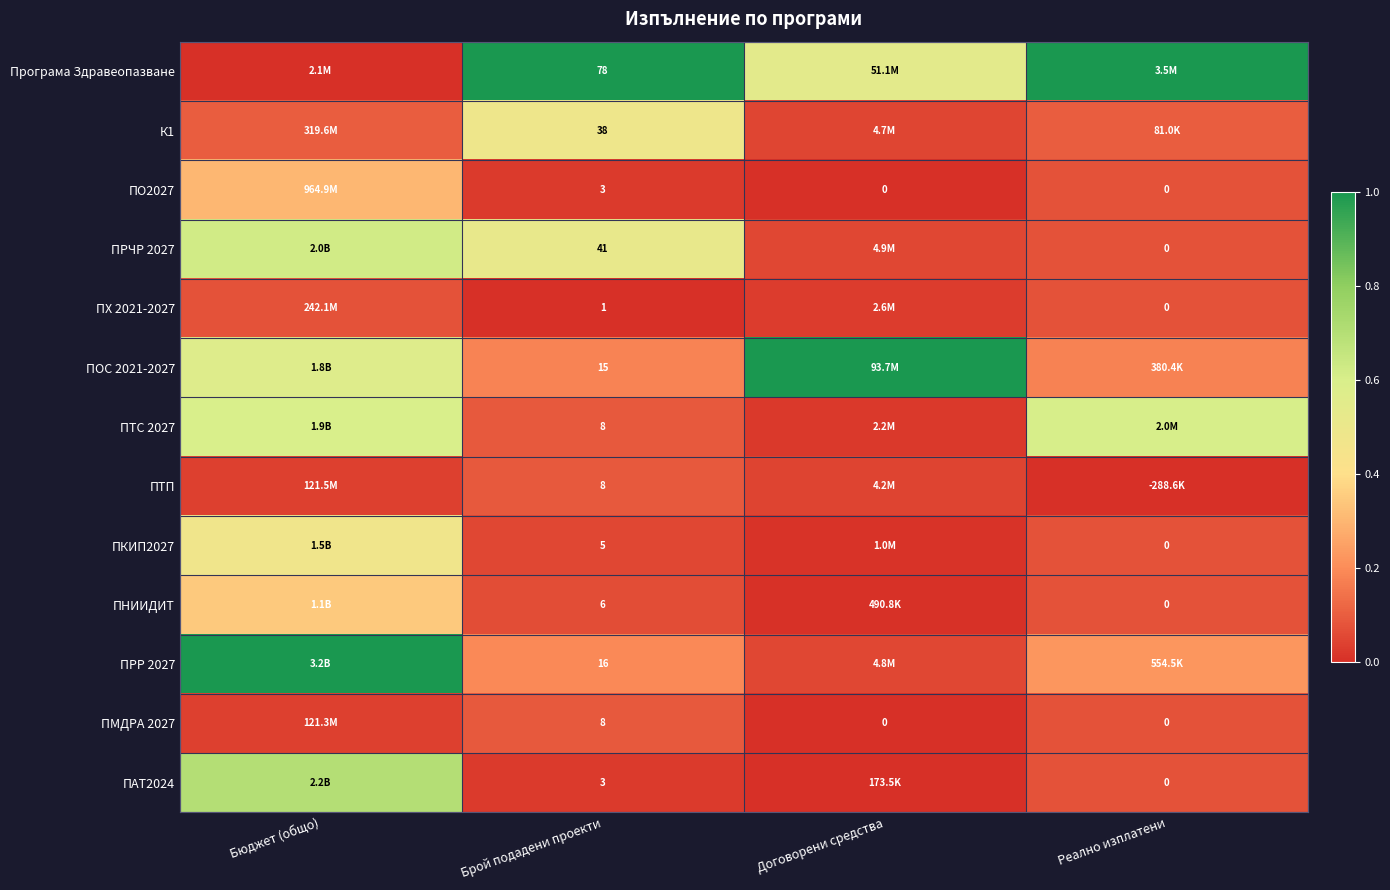

What value does the ПРР 2027 series have at Реално изплатени?

0.2